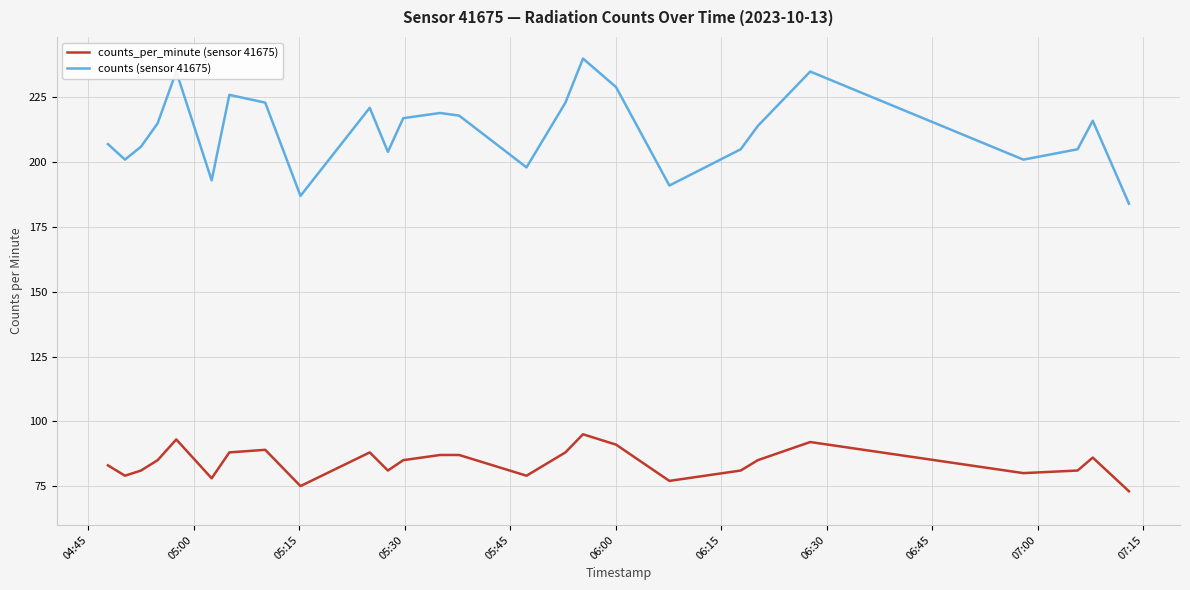

List the series in order of their overall mean, highest first.

counts (sensor 41675), counts_per_minute (sensor 41675)